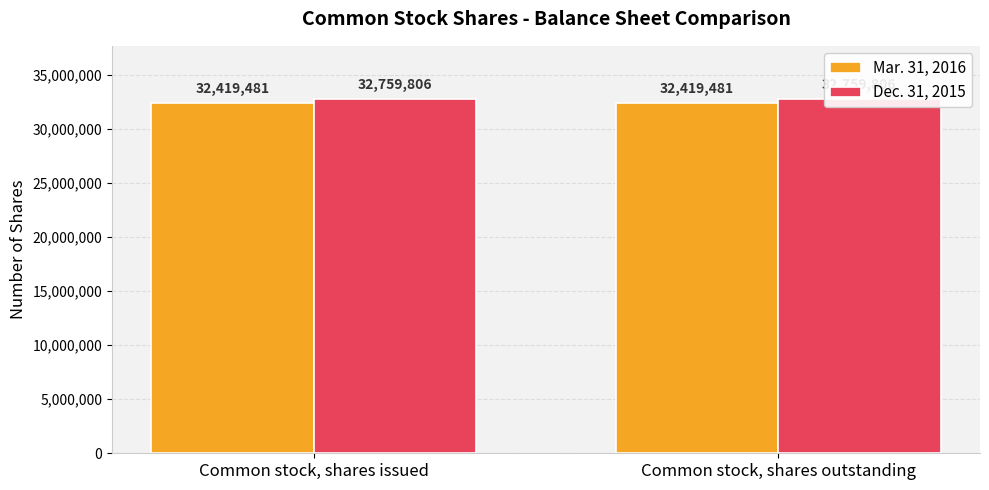

True or false: Dec. 31, 2015 has a value of 32759806 at Common stock, shares issued.

True